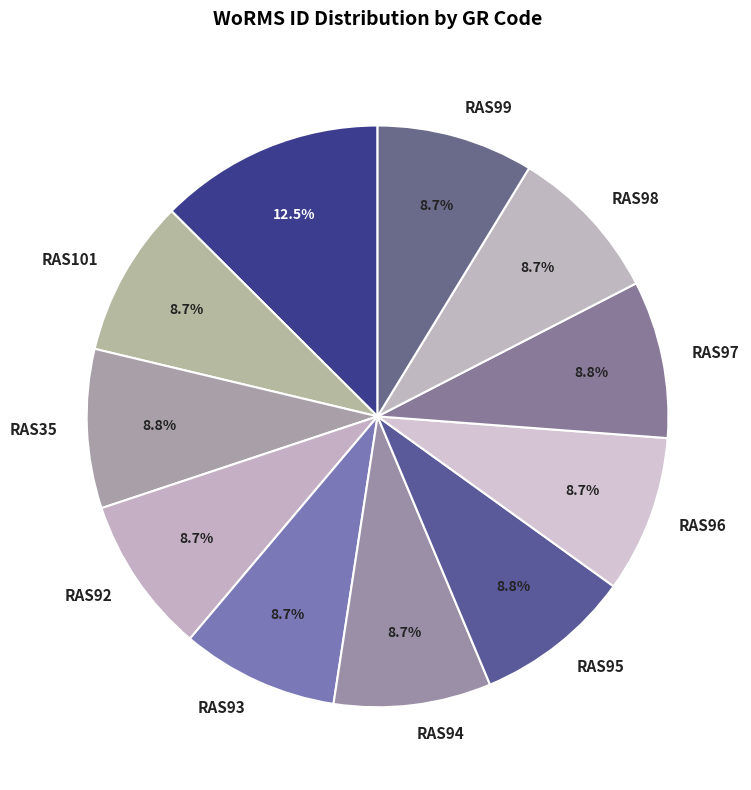

How many segments does this pie chart have?

11